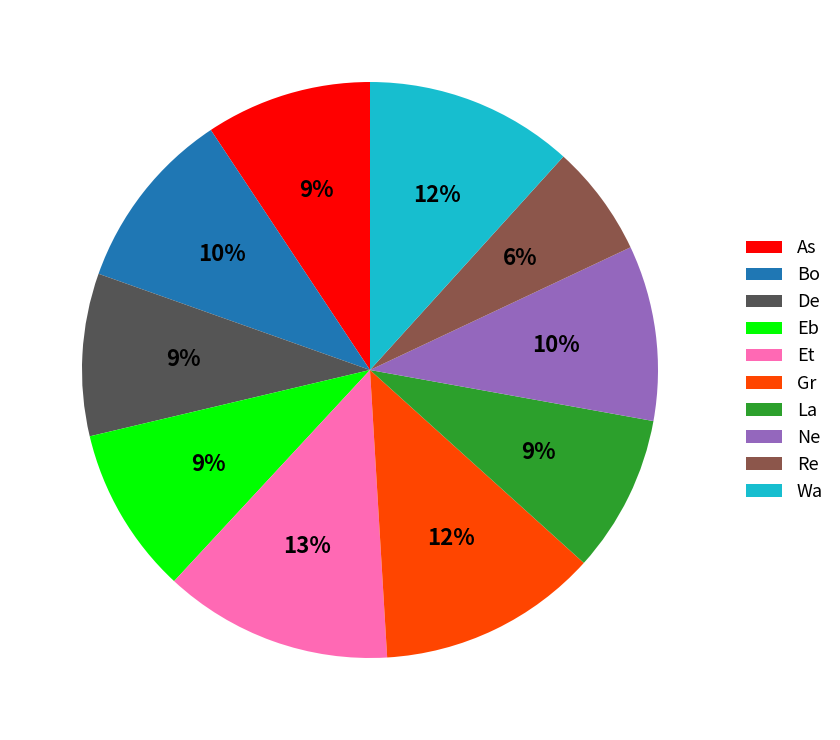

Count the number of slices in the pie.

10